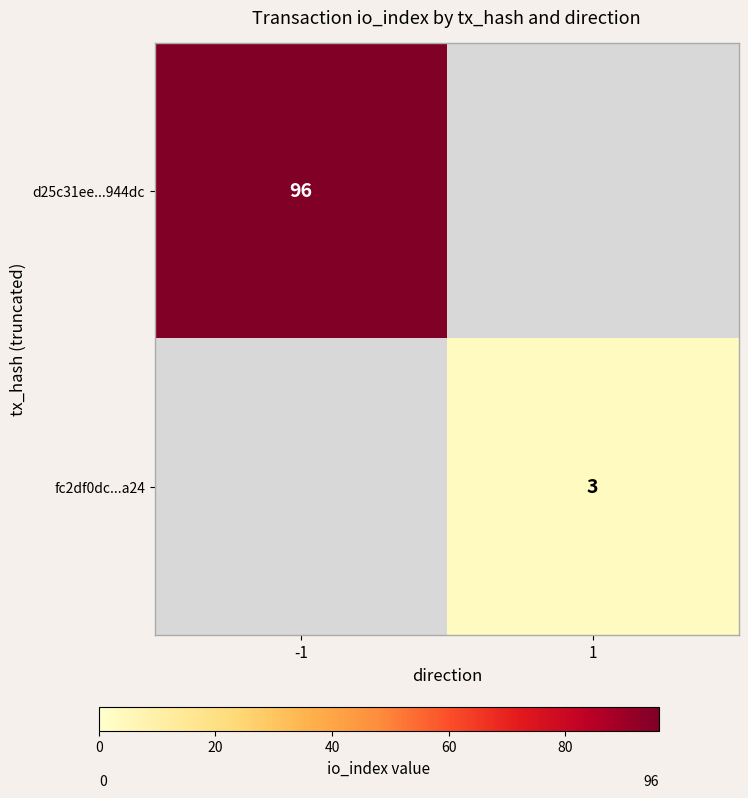

The fc2df0dc...a24 series shows 3 at 1. True or false?

True